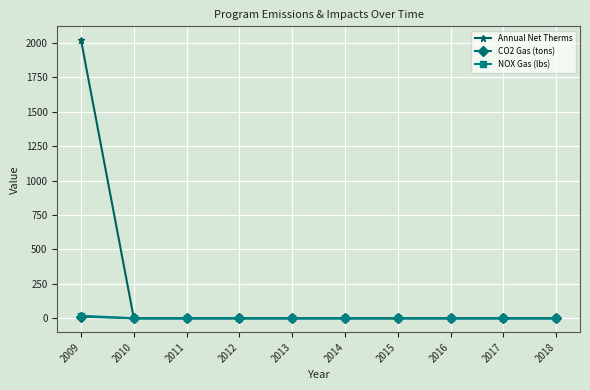

What is the difference between the maximum and minimum values in the CO2 Gas (tons) series?

11.8